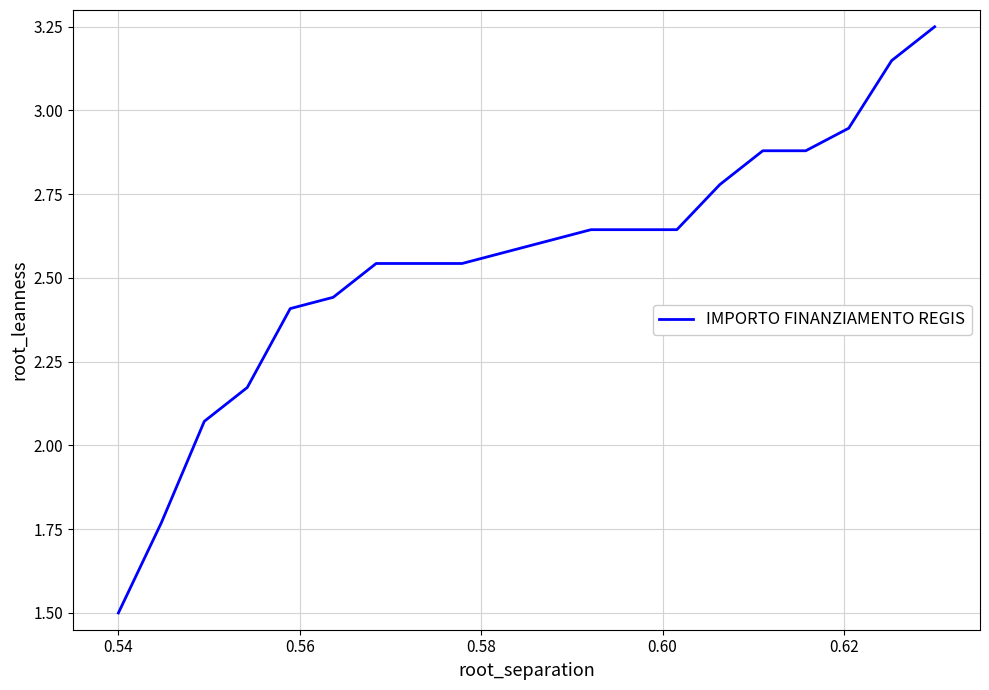

What is the minimum value shown in the chart?

1.5